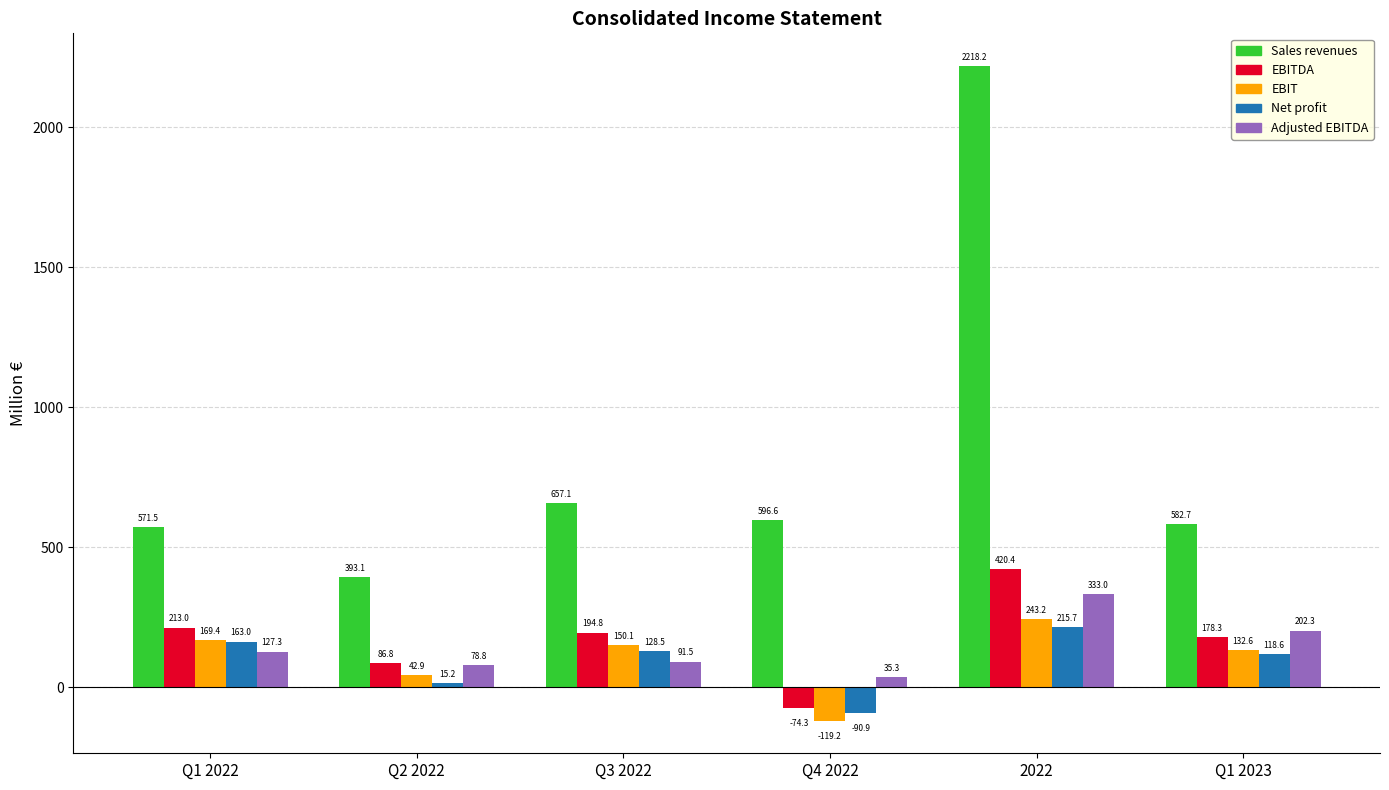

How many values in EBITDA are above zero?

5